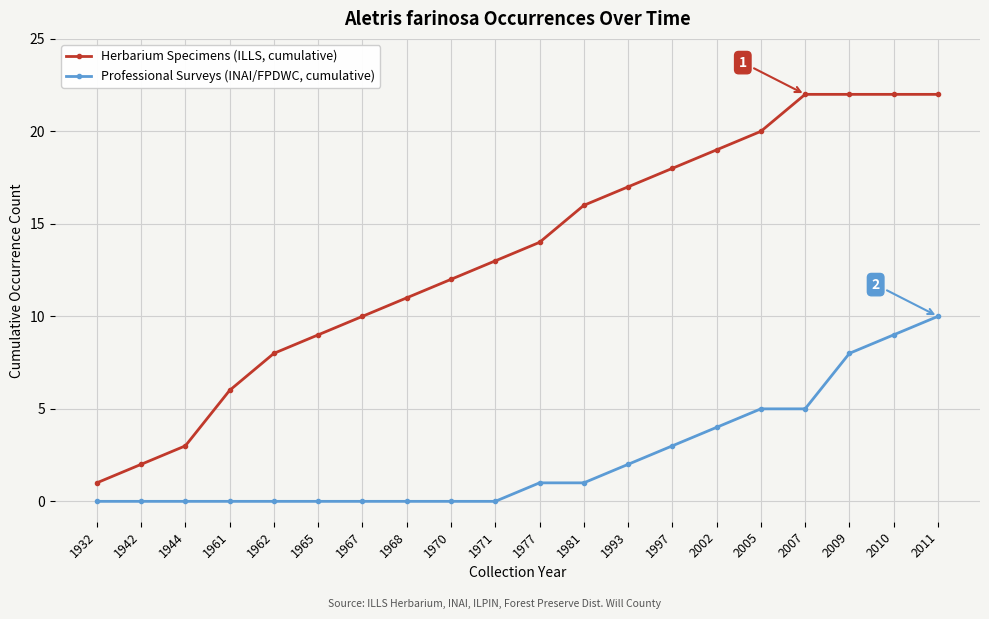

What is the spread (max minus min) of values at 1962?

8